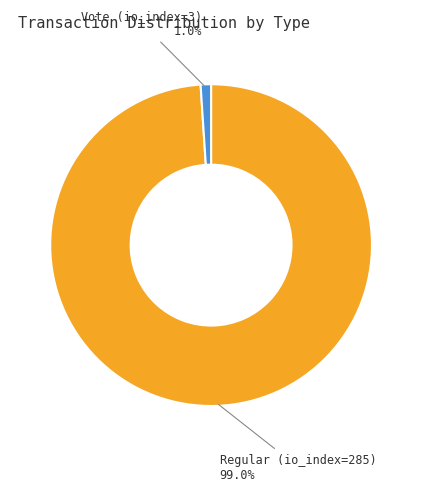

Does any single category account for the majority?

Yes